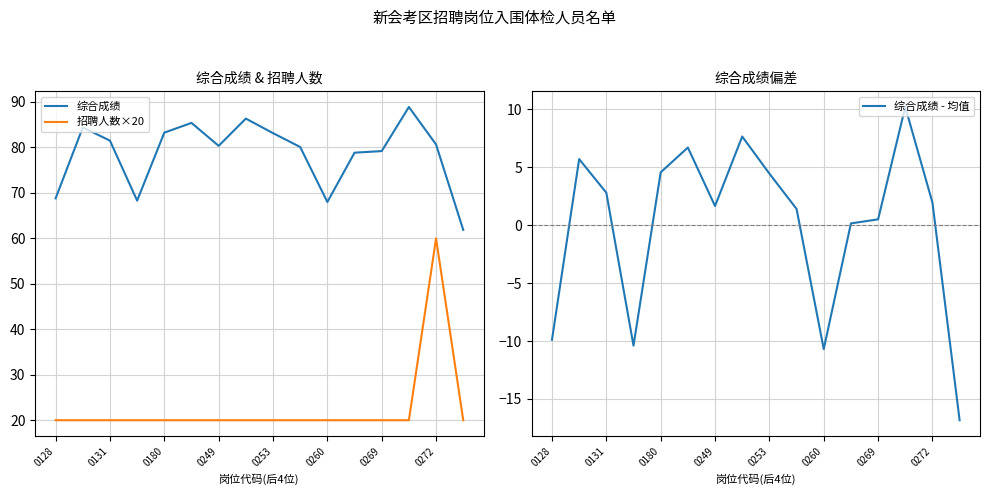

The 综合成绩 - 均值 series shows 1.9 at 0253. True or false?

False